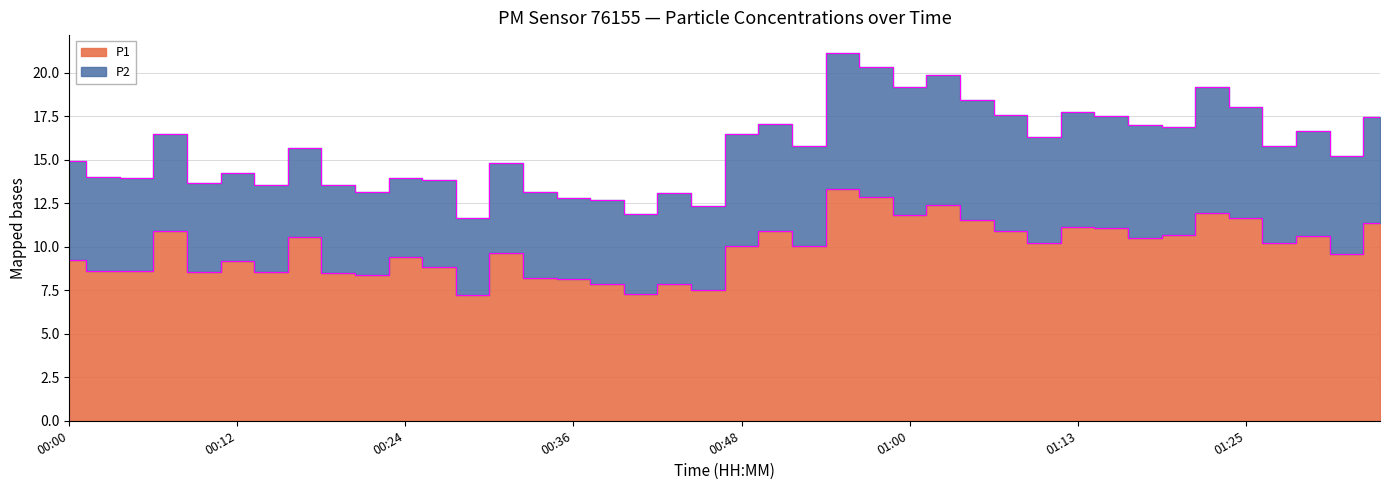

At which category does the chart reach its minimum across all series?

00:29